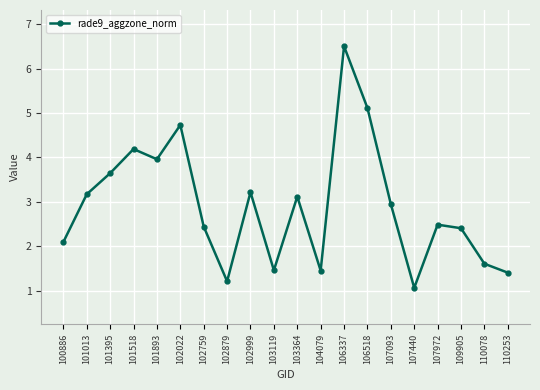

What is the change in value from 107972 to 110253?

-1.1